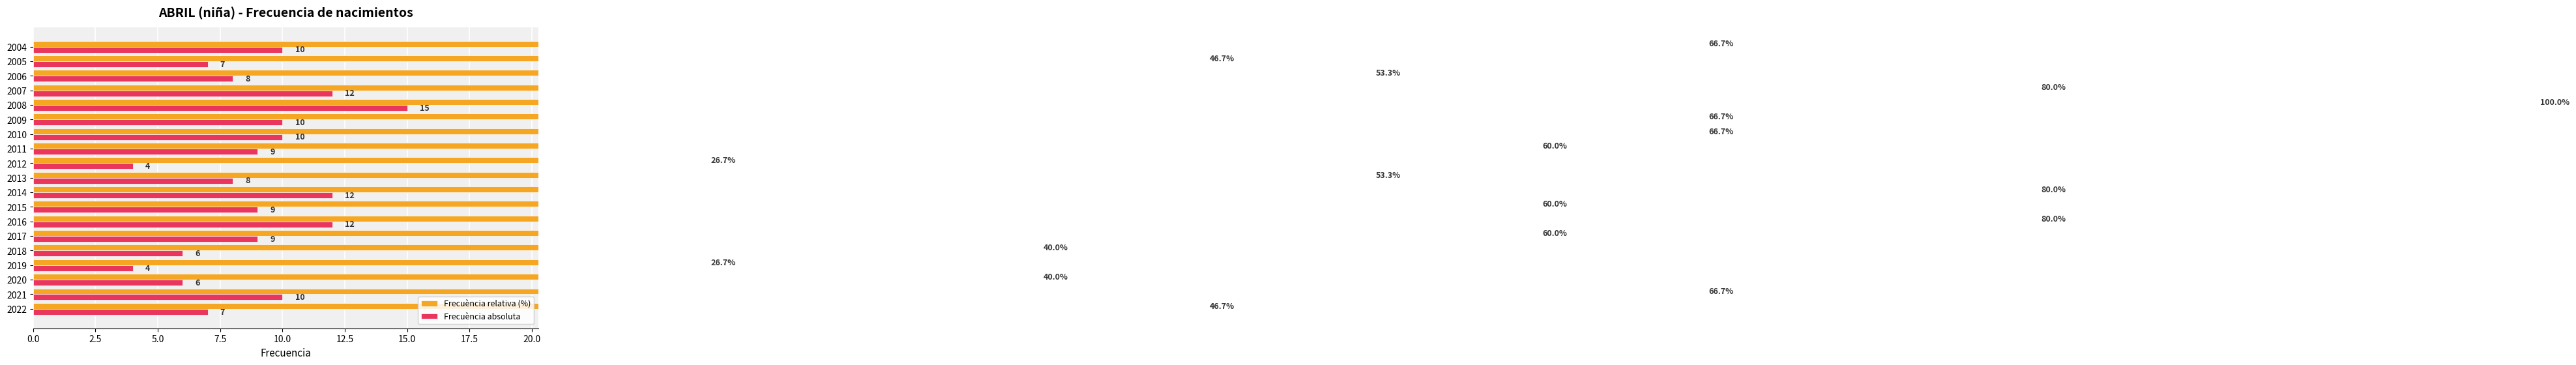

Which series has the largest total across all categories?

Frecuència relativa (%)